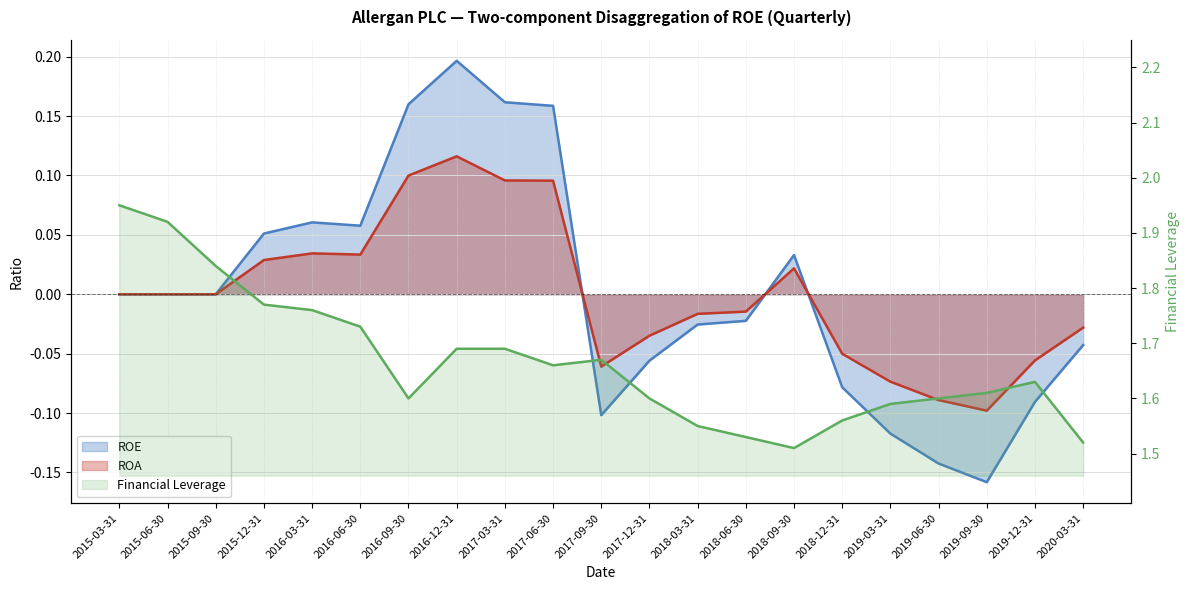

At which category is the sum across all series the highest?

2016-12-31